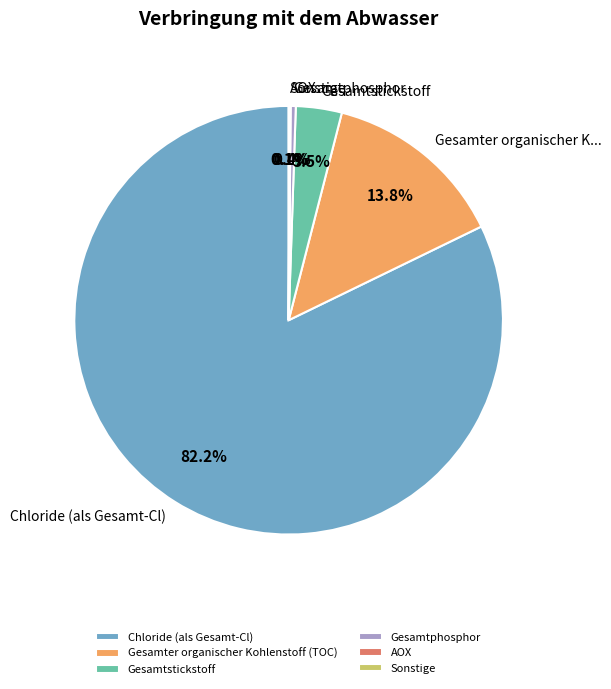

How much of the chart is everything except Gesamter organischer Kohlenstoff (TOC)?

86.2%